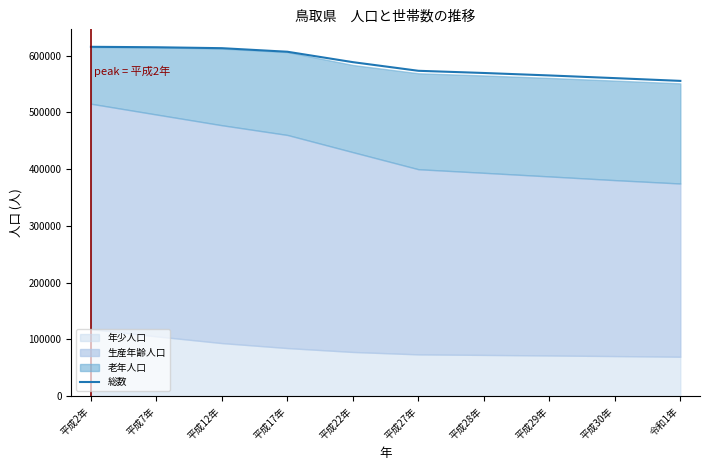

List the labels in order of value, smallest first.

令和1年, 平成30年, 平成29年, 平成28年, 平成27年, 平成22年, 平成17年, 平成12年, 平成7年, 平成2年